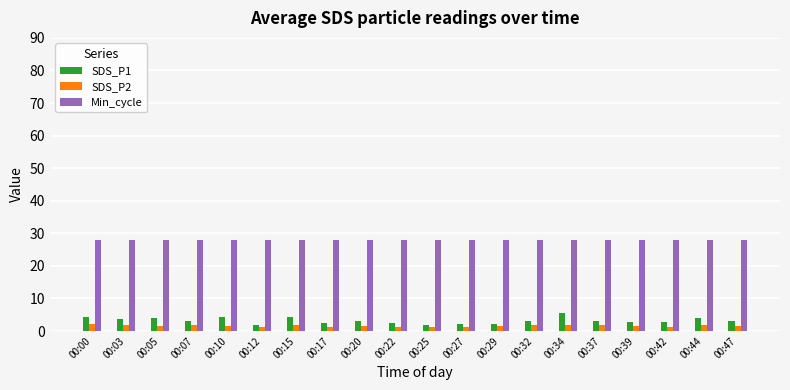

Is it true that Min_cycle equals 6.8 at 00:37?

False